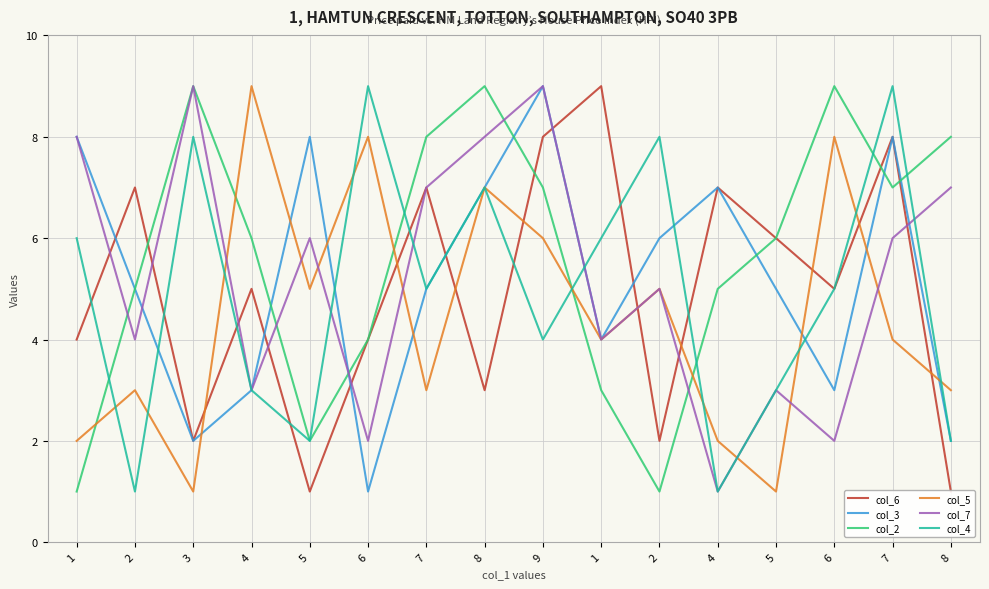

List the series in order of their peak value, lowest first.

col_6, col_3, col_2, col_5, col_7, col_4